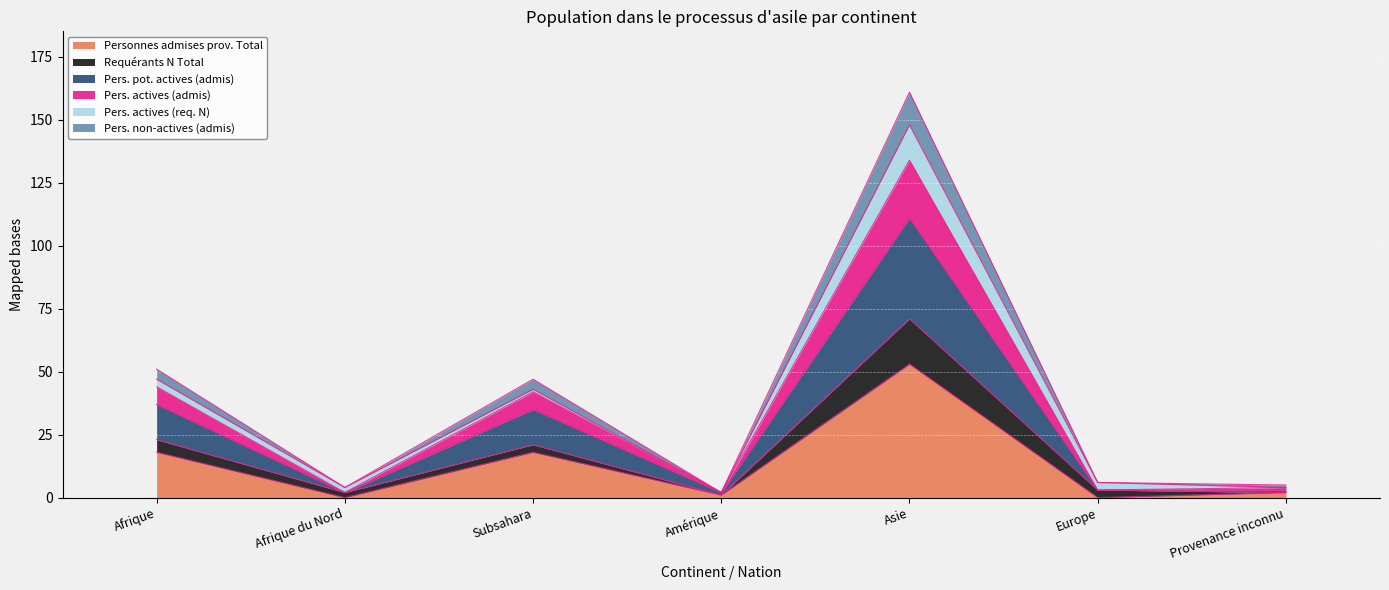

Is it true that Personnes admises prov. Total equals 28 at Afrique?

False